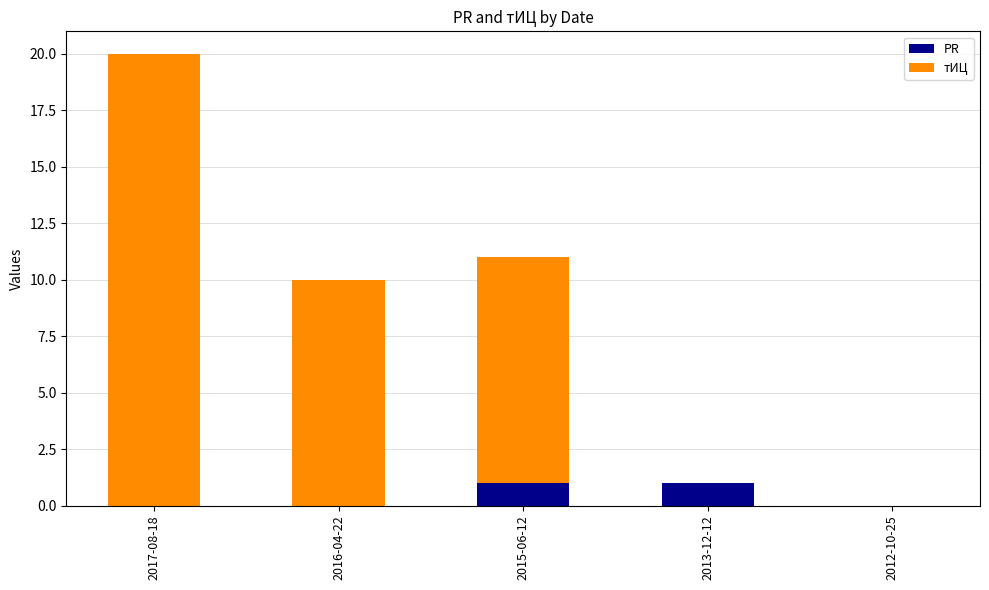

At which category is the sum across all series the highest?

2017-08-18